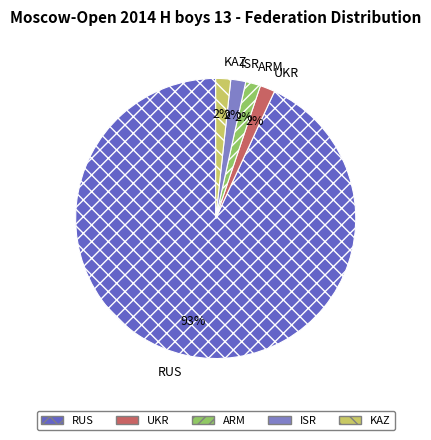

To the nearest percent, what portion does UKR represent?

2%